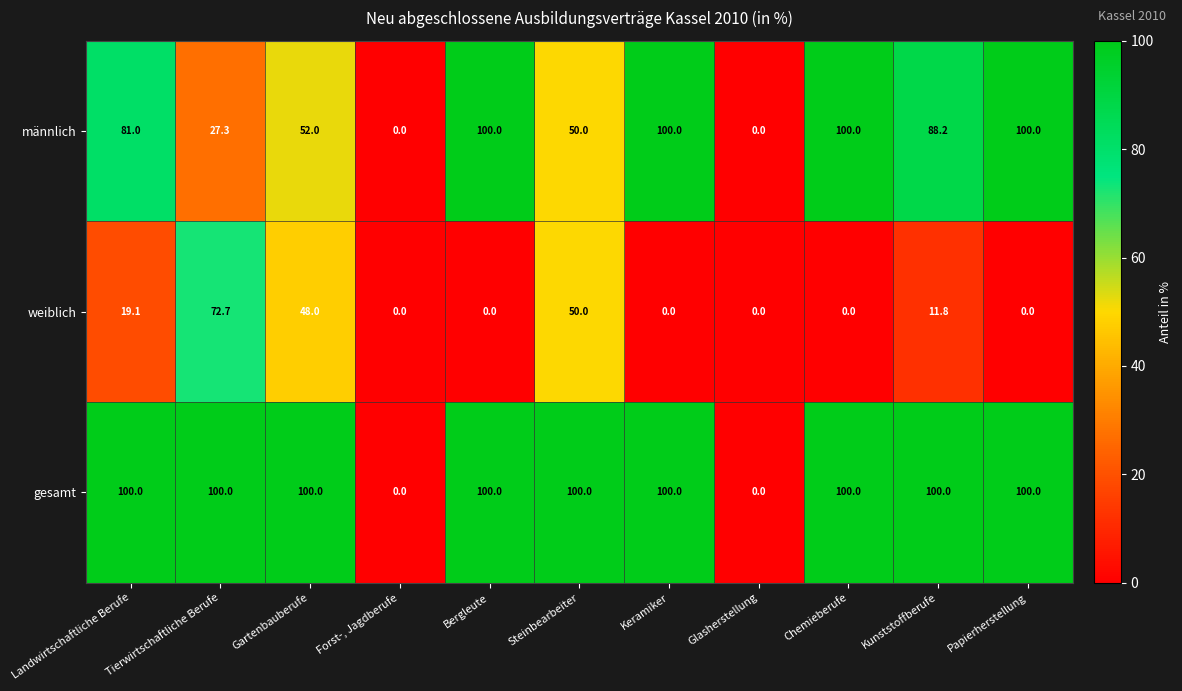

At which category is the sum across all series the highest?

Landwirtschaftliche Berufe